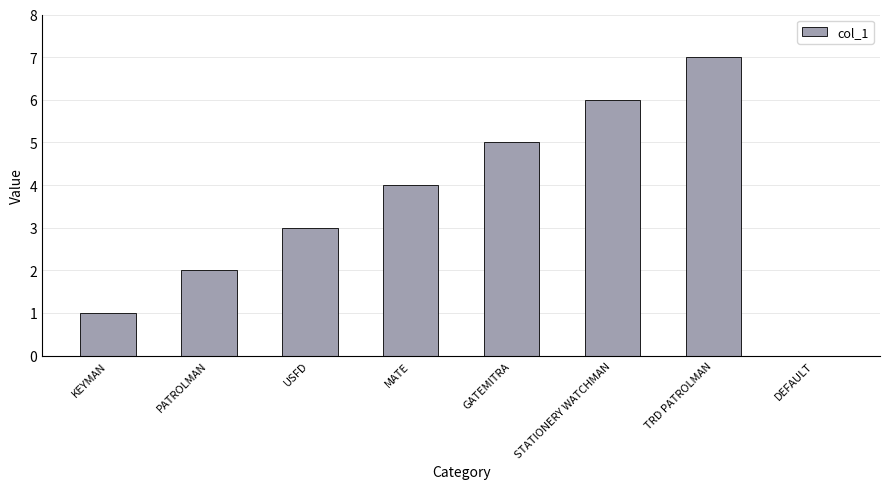

What is the sum of all values?

28